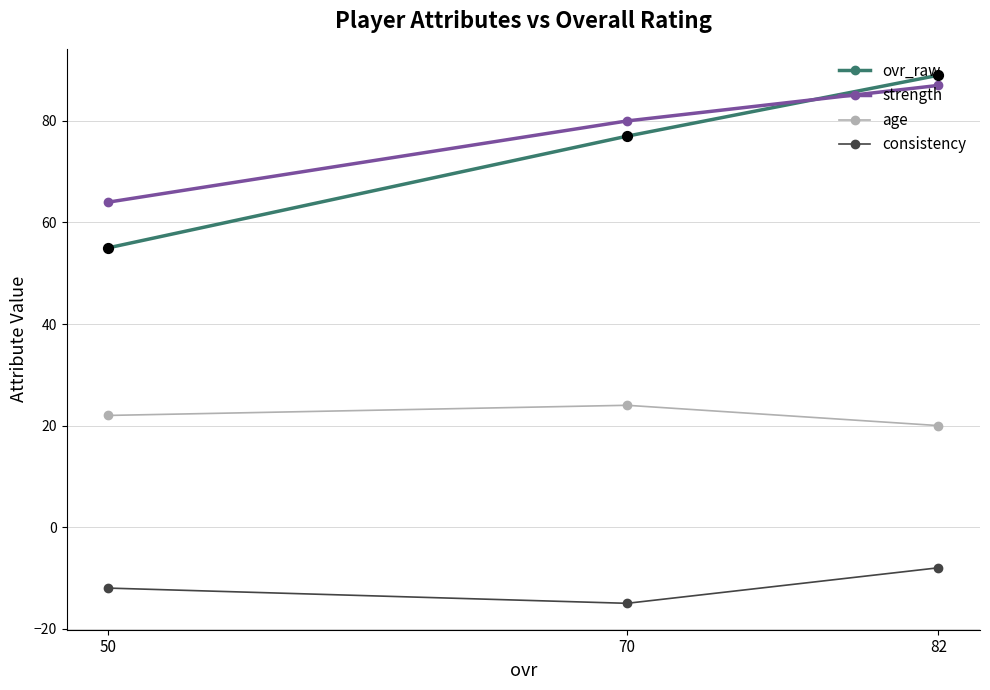

Which series contains the lowest Y value?

consistency